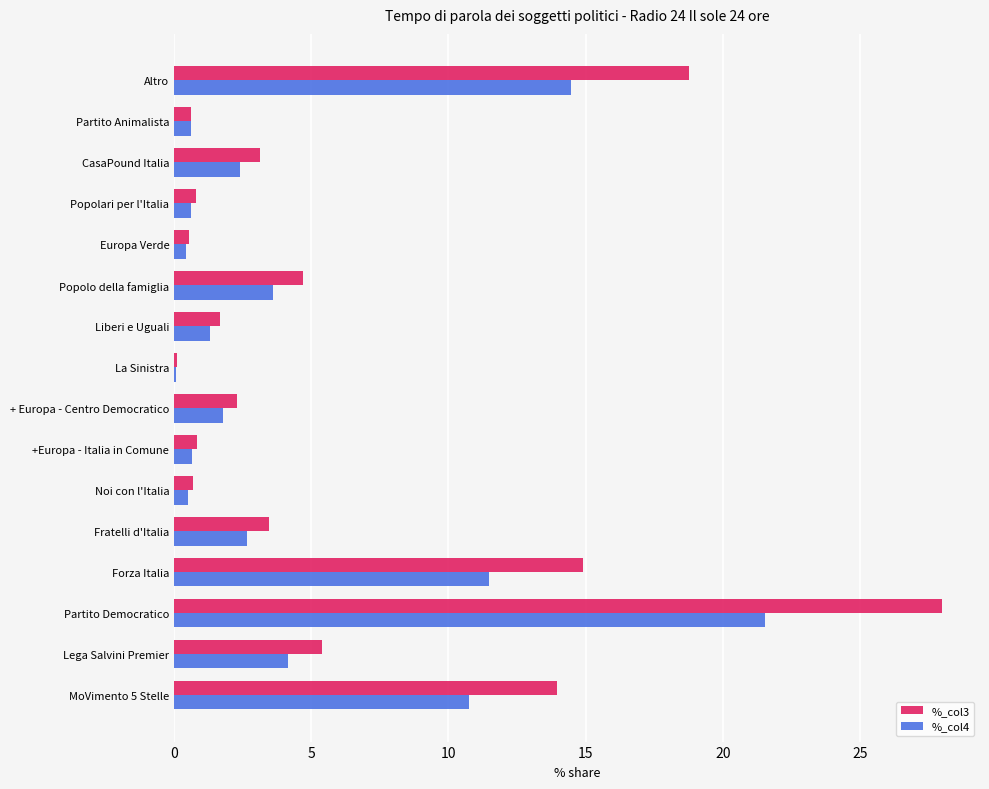

What is the sum of all %_col3 values?

99.8